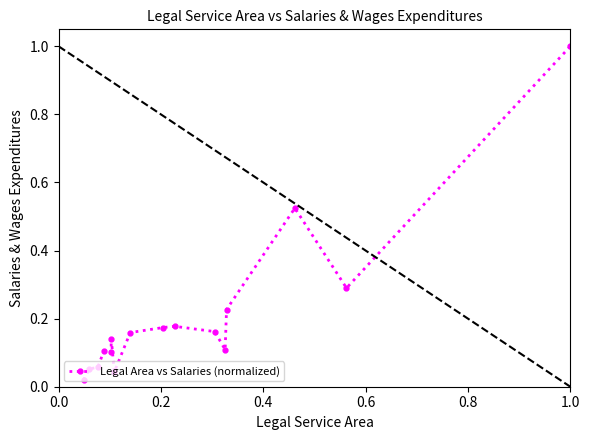

True or false: the data has more than 2 interior local peaks.

True